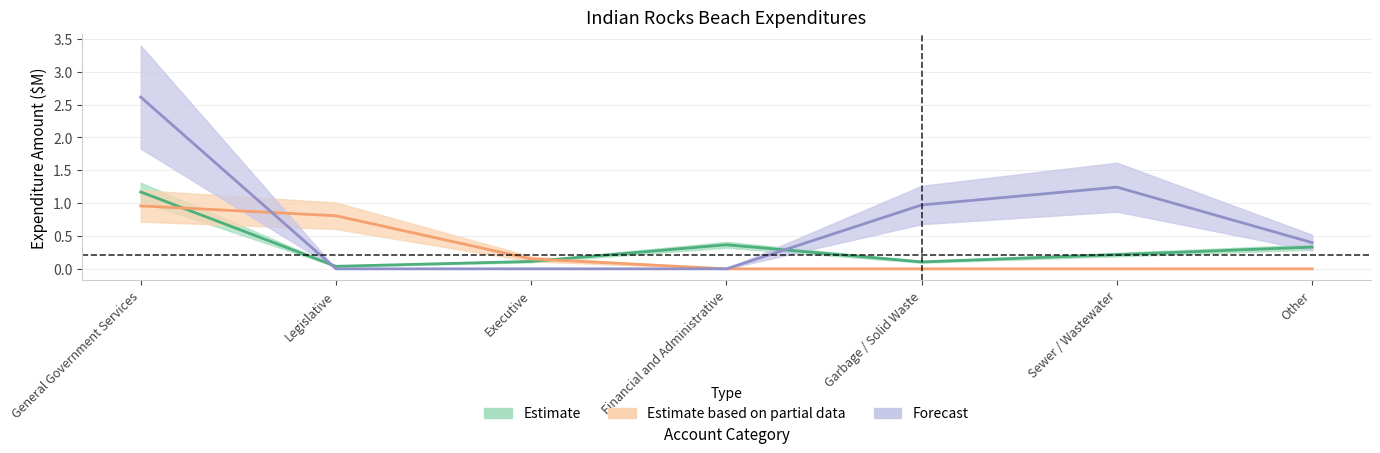

At which category is the sum across all series the highest?

General Government Services